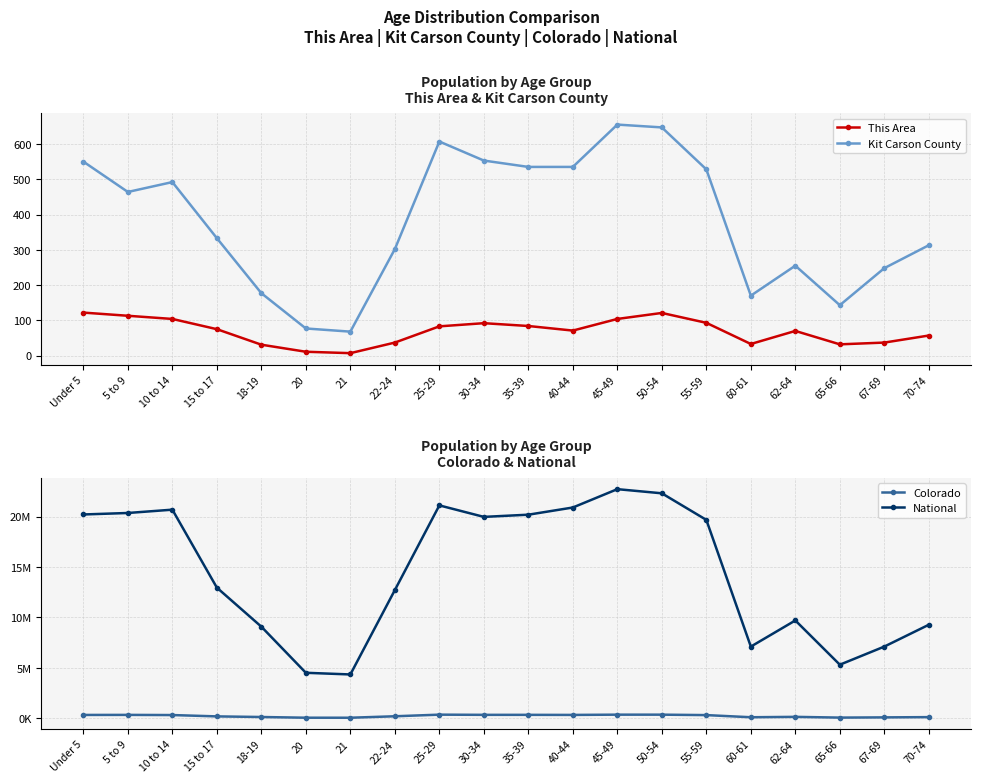

Where is This Area nearest to the value 64?

62-64